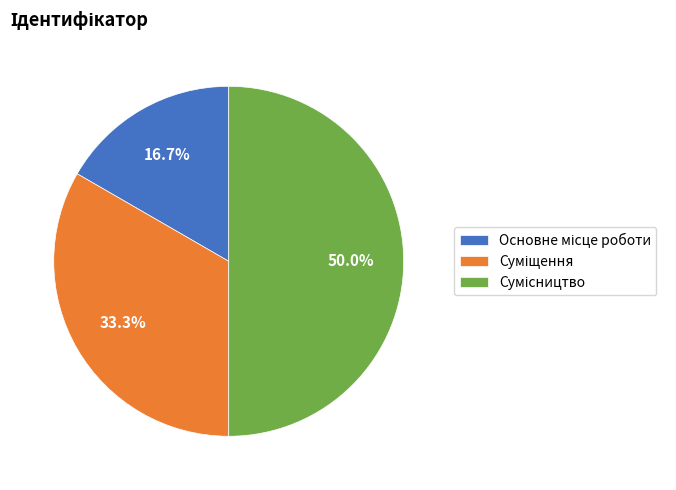

How many slices are in this pie chart?

3